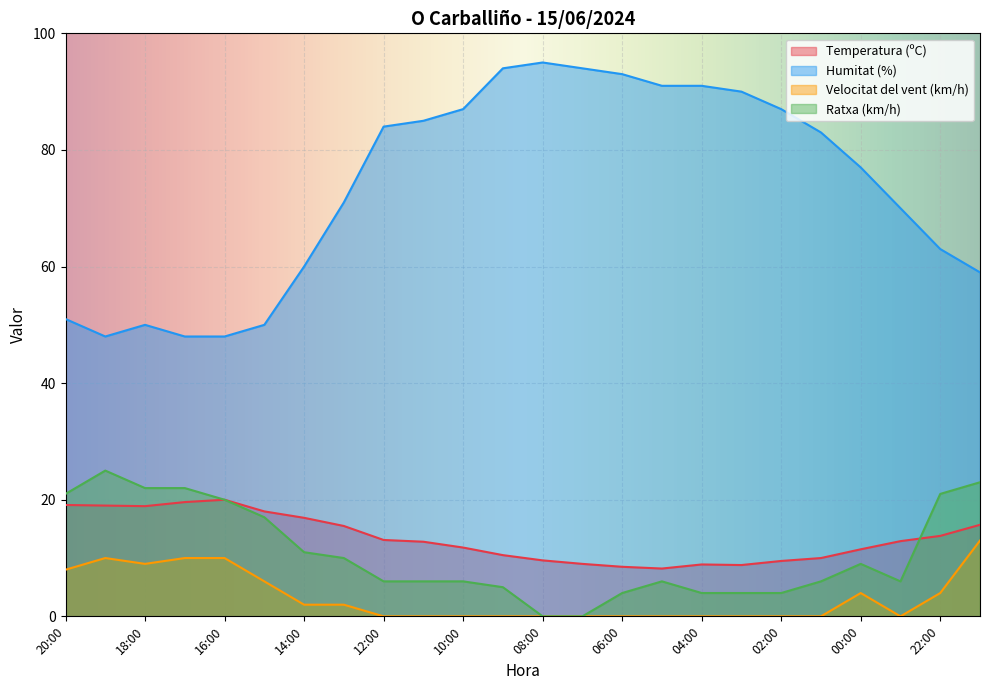

What is the average value of the Temperatura (ºC) series?

13.4